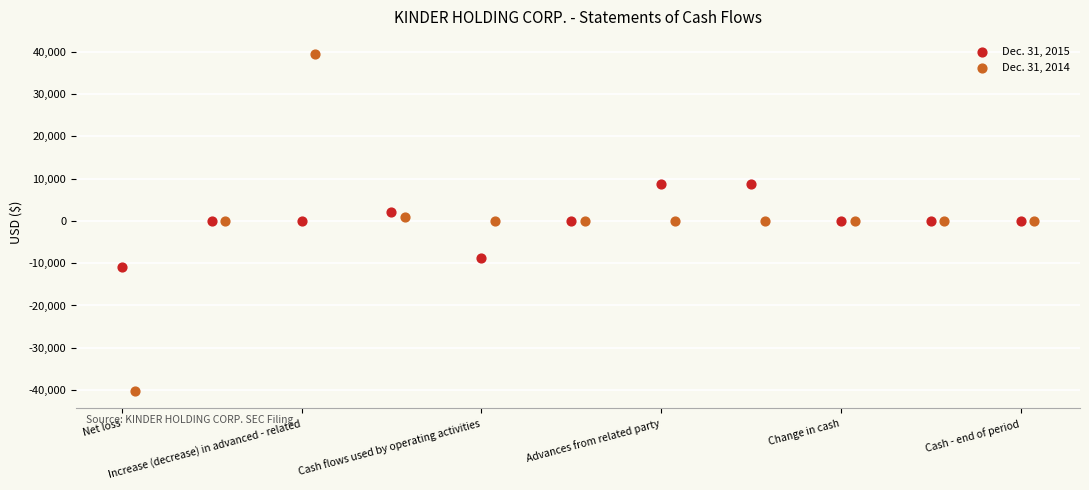

Which series reaches the maximum Y coordinate?

Dec. 31, 2014